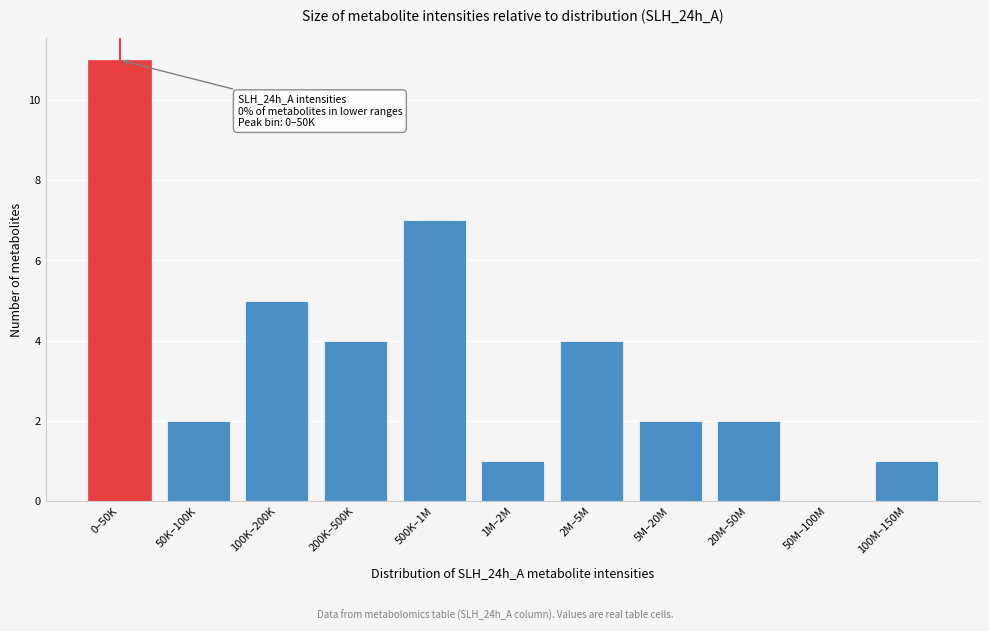

Reading right to left, extract all data points from this chart.

100M–150M=1	50M–100M=0	20M–50M=2	5M–20M=2	2M–5M=4	1M–2M=1	500K–1M=7	200K–500K=4	100K–200K=5	50K–100K=2	0–50K=11